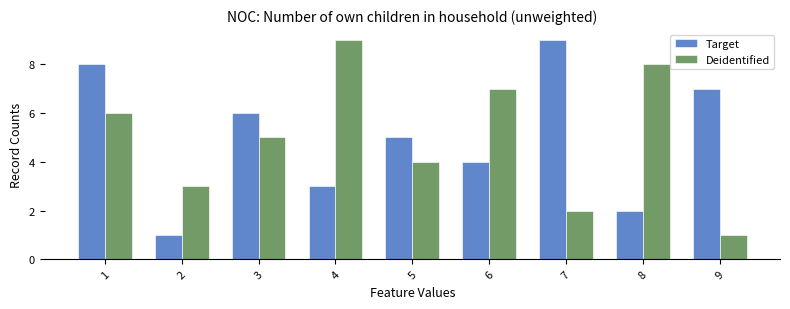

How many Deidentified values are between 3 and 7?

5